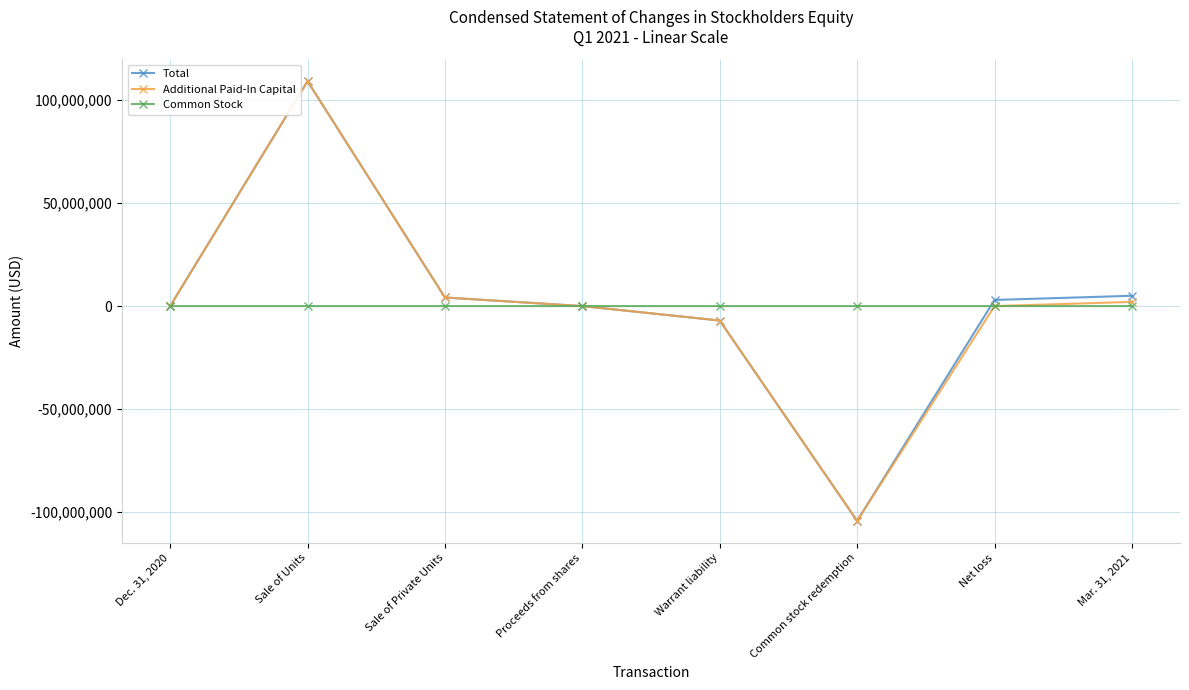

List the labels in order of Total value, largest first.

Sale of Units, Mar. 31, 2021, Sale of Private Units, Net loss, Dec. 31, 2020, Proceeds from shares, Warrant liability, Common stock redemption